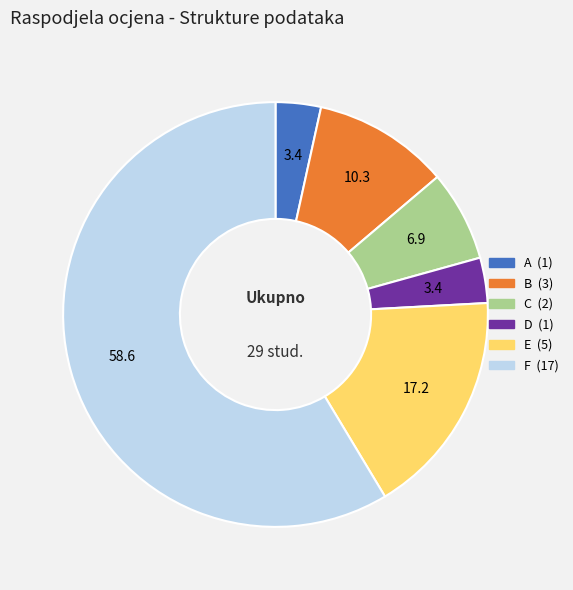

Approximately how many times larger is the value at C compared to A?

2.0